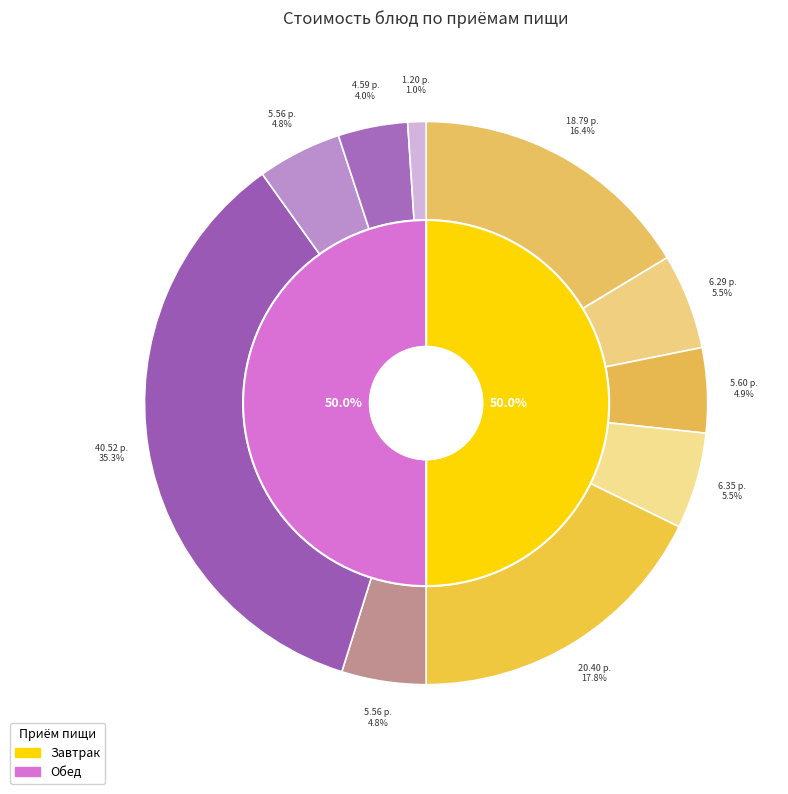

To the nearest percent, what is the average slice percentage?

10%